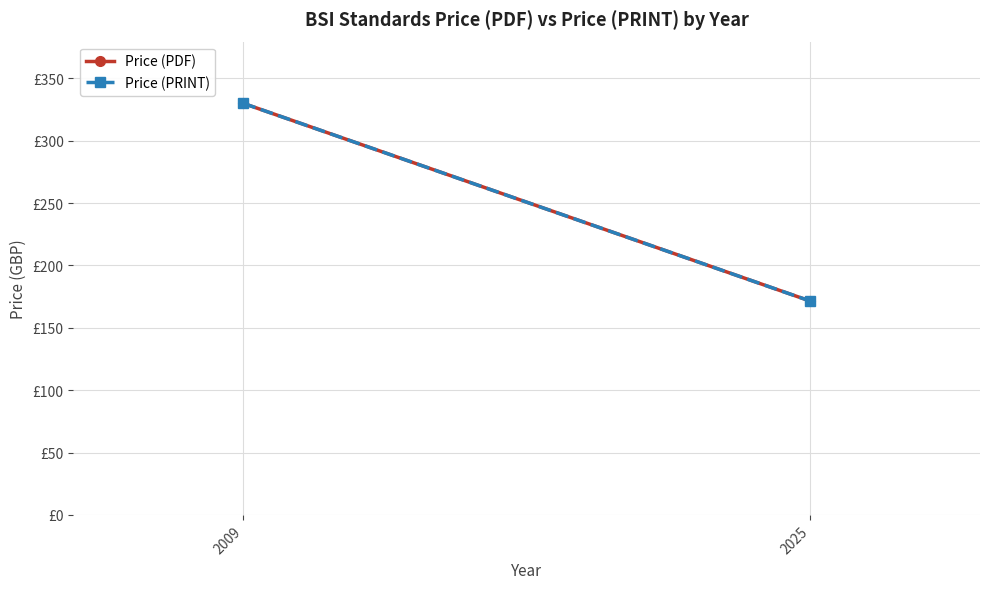

What is the sum of the Price (PDF) values at 2009 and 2025?

501.5